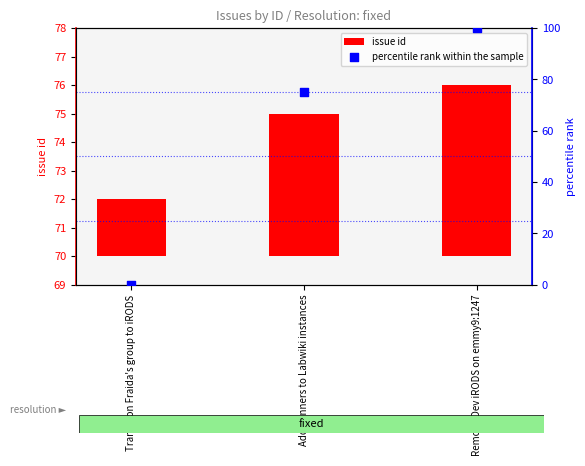

Which series has the widest spread of Y values?

percentile rank within the sample